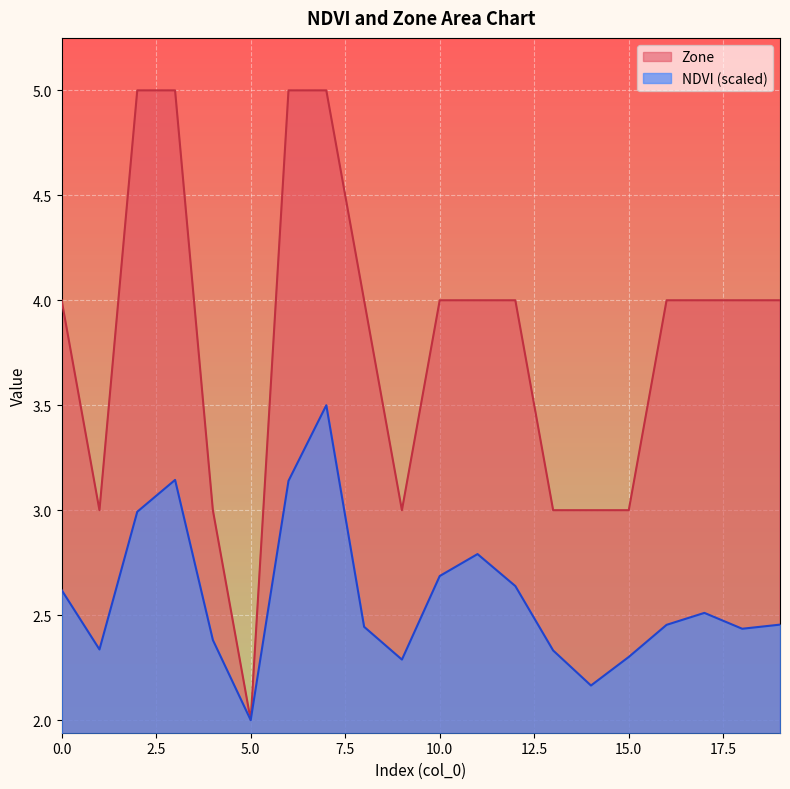

True or false: NDVI has a value of 3.5 at 14.

False